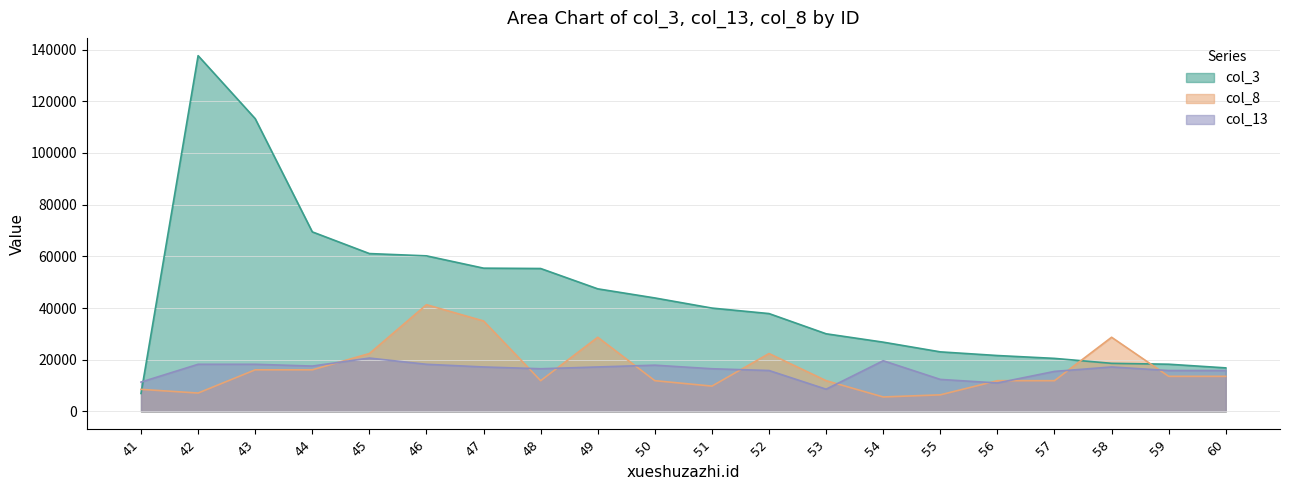

What is the value of the col_8 point at the 20th from the left?

13577.3